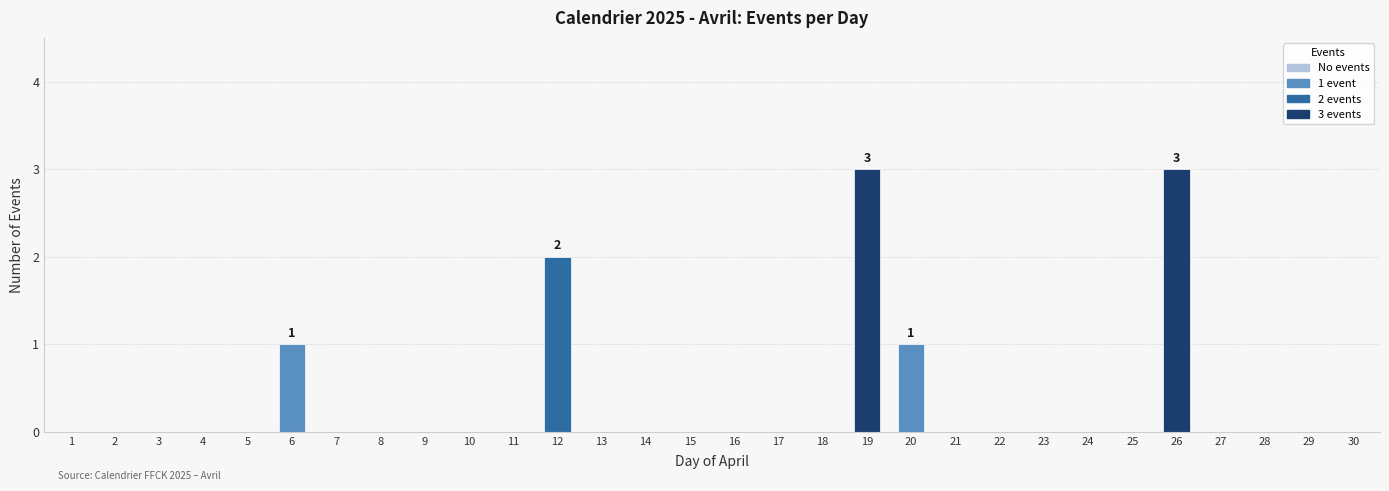

The value at 14 is 0. True or false?

True